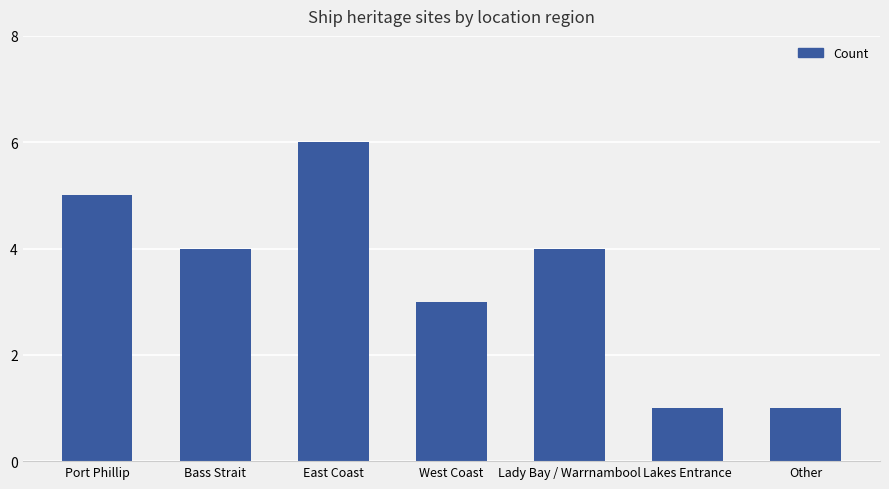

Which has a higher value, East Coast or Other?

East Coast